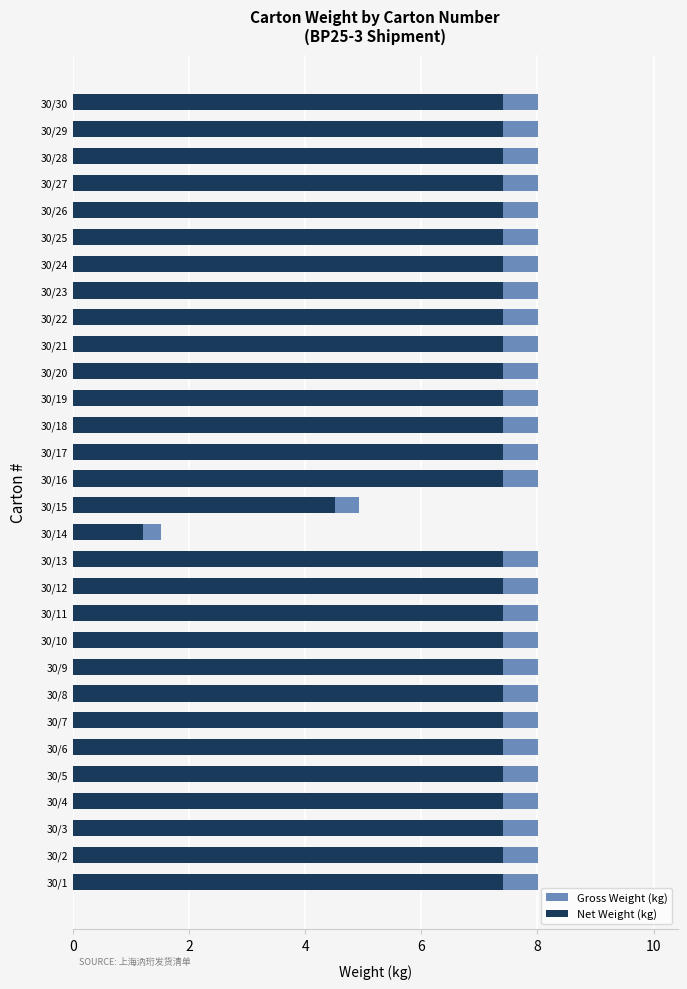

How many series are shown in this chart?

2